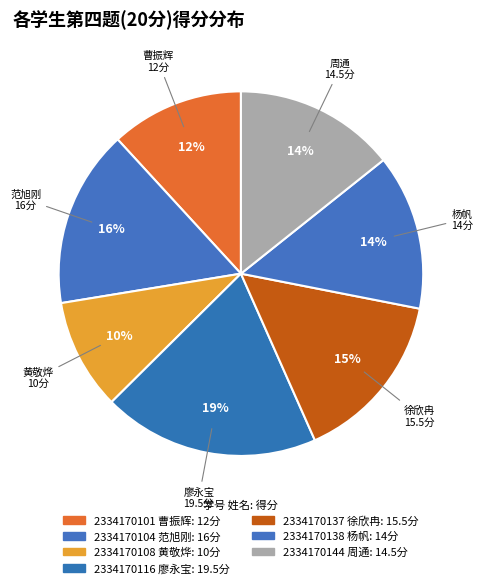

Count the number of slices in the pie.

7